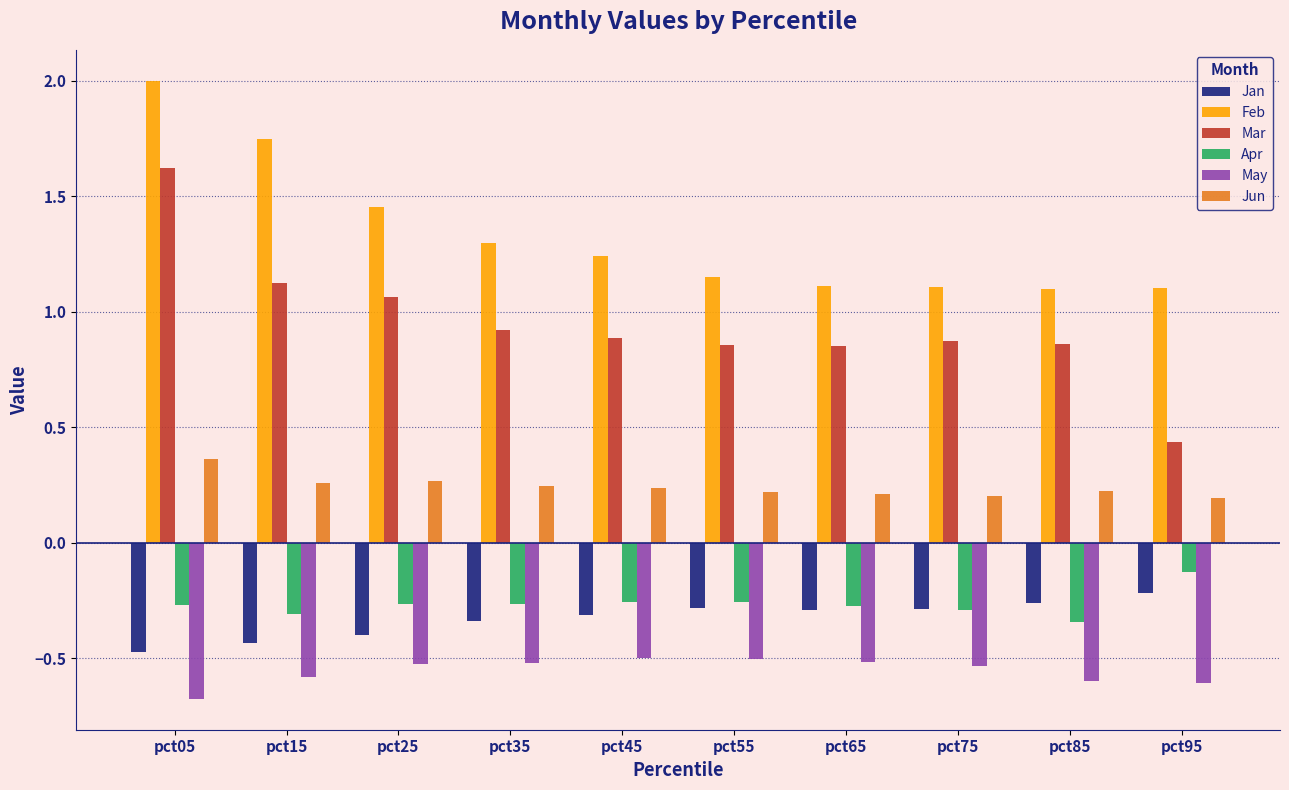

Count the number of categories in the chart.

10